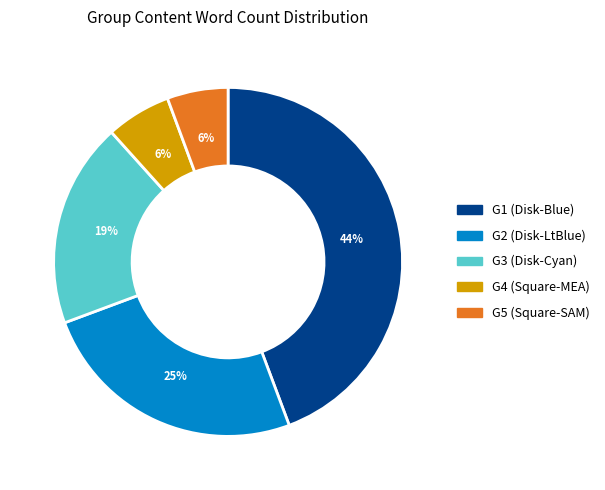

Which has a higher value, G4 (Square-MEA) or G1 (Disk-Blue)?

G1 (Disk-Blue)